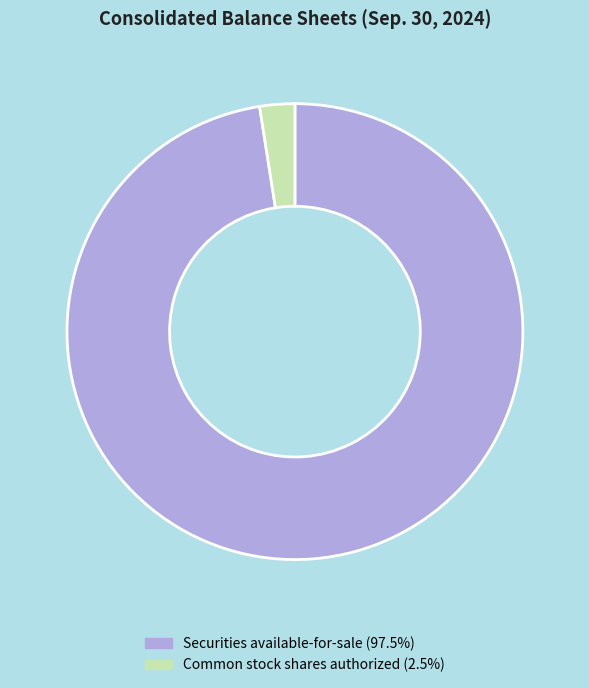

How many slices are in this pie chart?

2